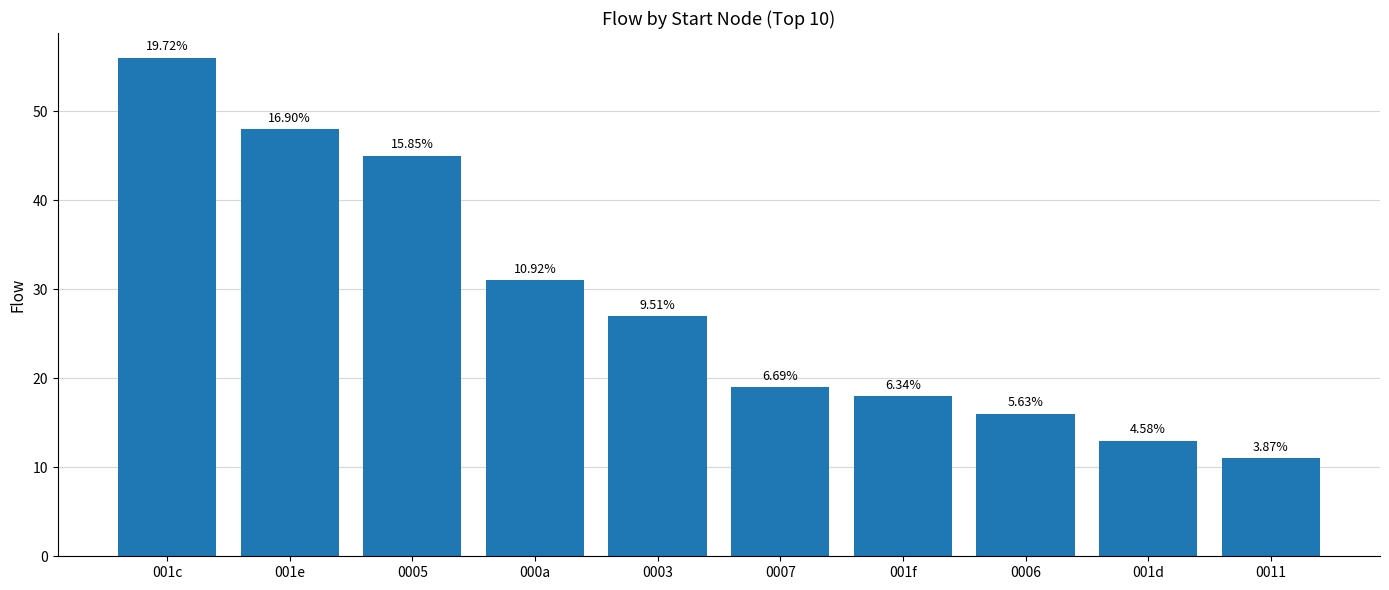

How many bars are there in total?

10